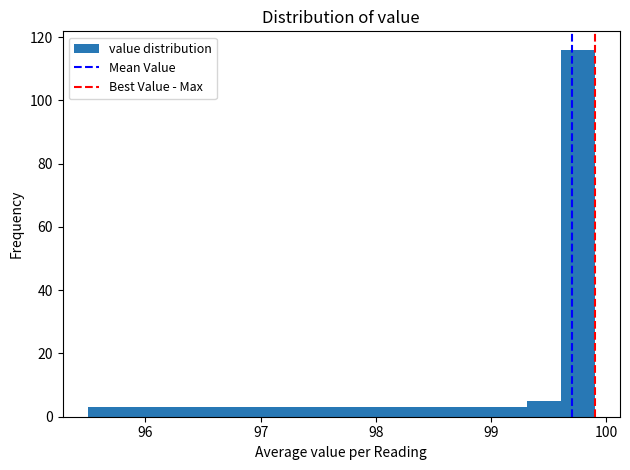

Read against the x-axis, roughly where is the centre of the tallest bar?

99.8